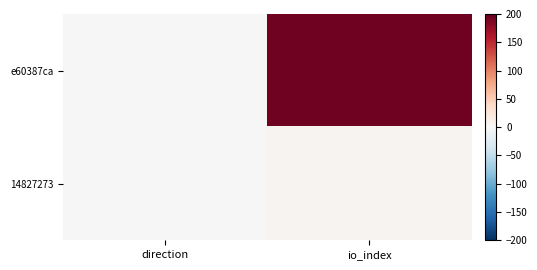

Count the number of categories in the chart.

2